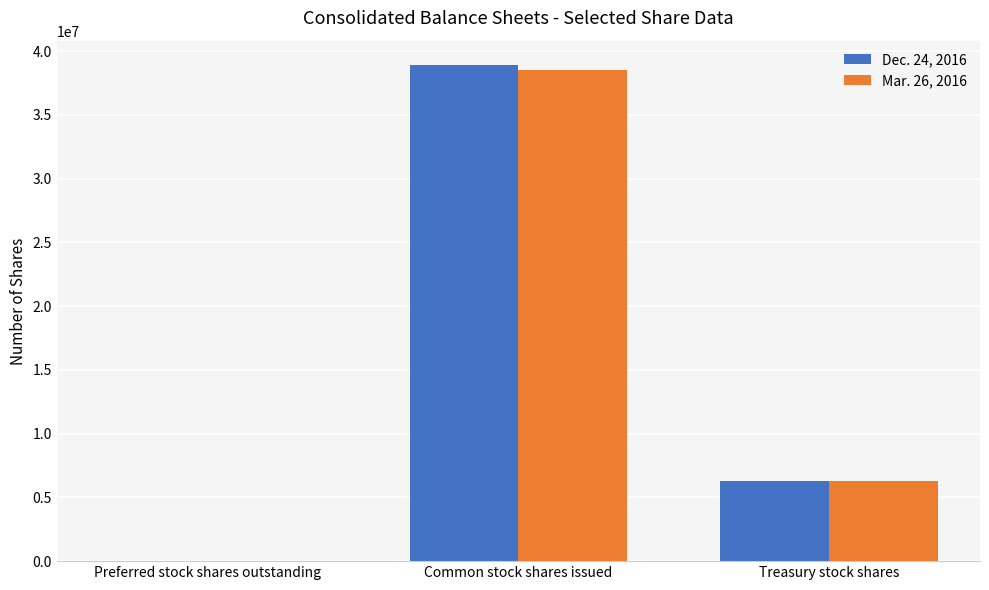

What is the approximate value of Mar. 26, 2016 at Preferred stock shares outstanding?

32500